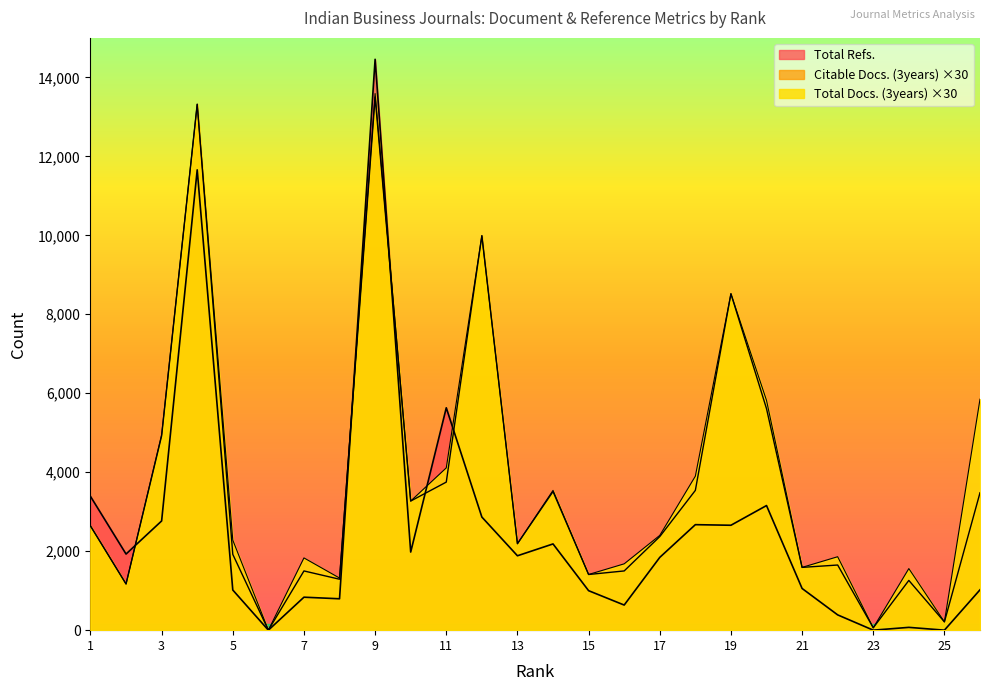

True or false: Citable Docs. (3years) and Total Docs. (3years) cross at least once.

False